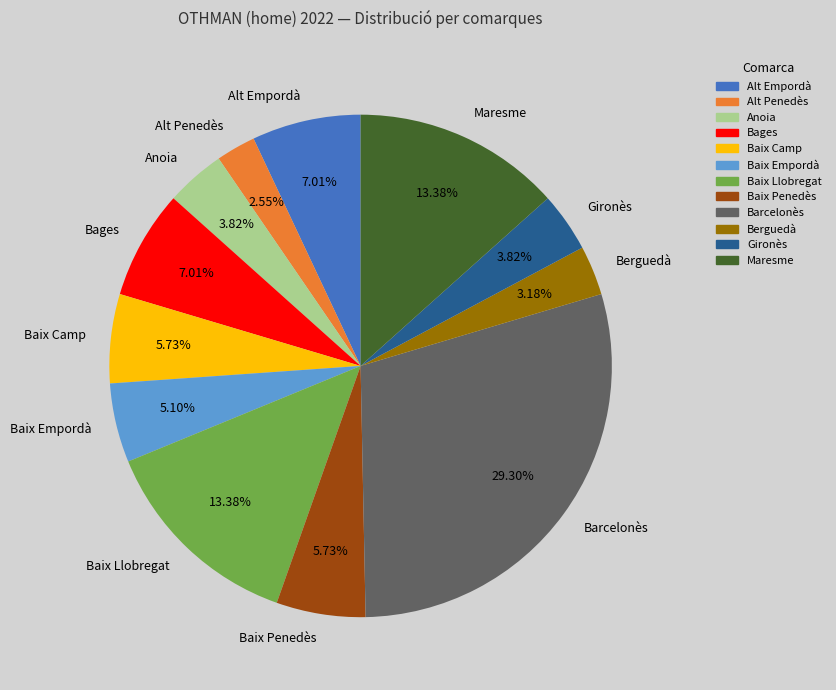

What percentage is the Baix Empordà slice, to the nearest percent?

5%